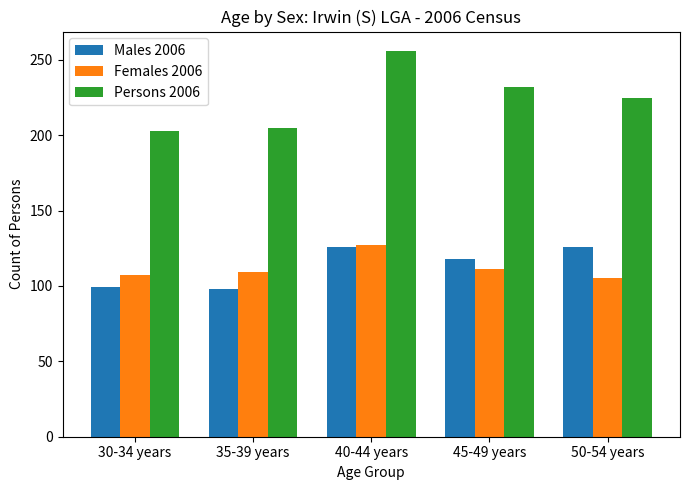

Where is Persons 2006 nearest to the value 229?

45-49 years